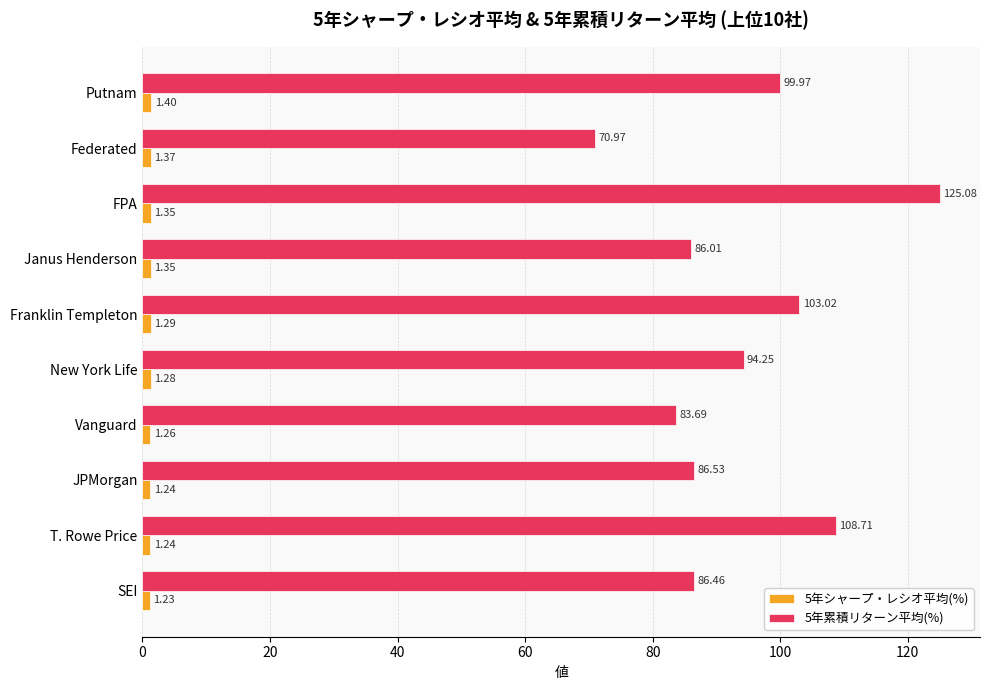

Rank the categories by 5年累積リターン平均(%) value from highest to lowest.

FPA, T. Rowe Price, Franklin Templeton, Putnam, New York Life, JPMorgan, SEI, Janus Henderson, Vanguard, Federated